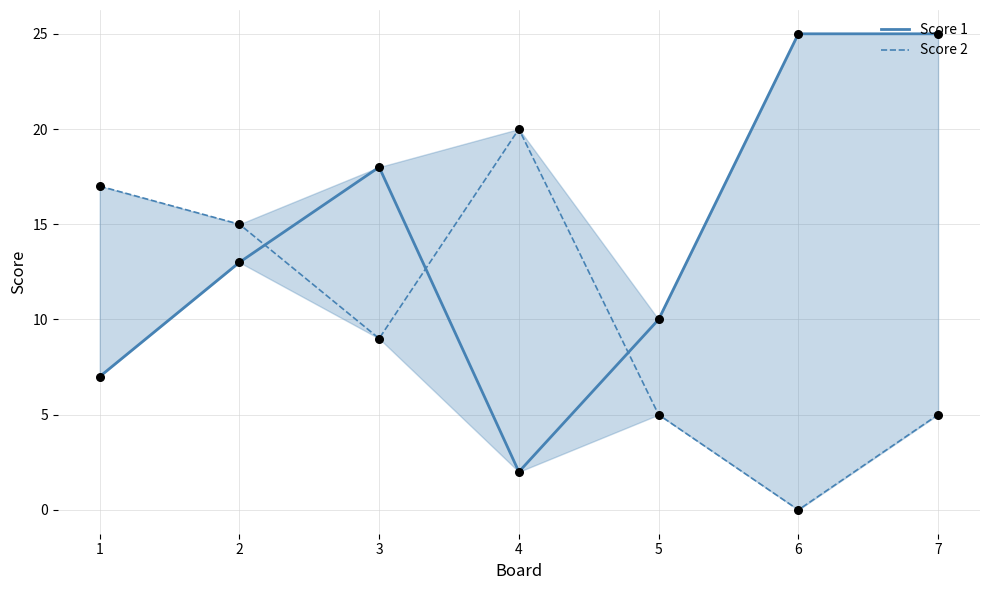

At how many categories does at least one series exceed 8?

7